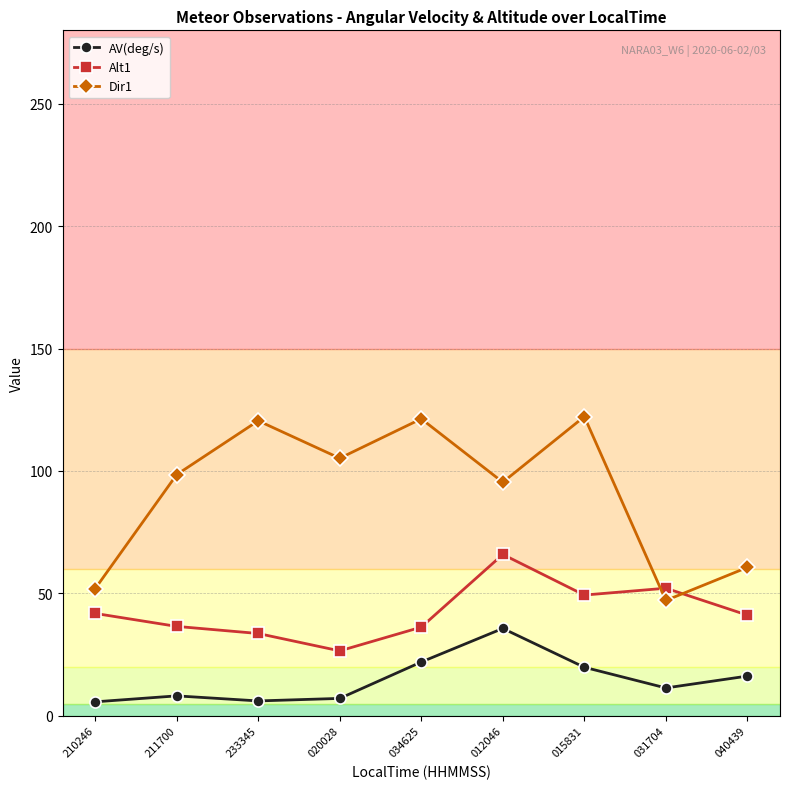

How many lines are shown in the chart?

3